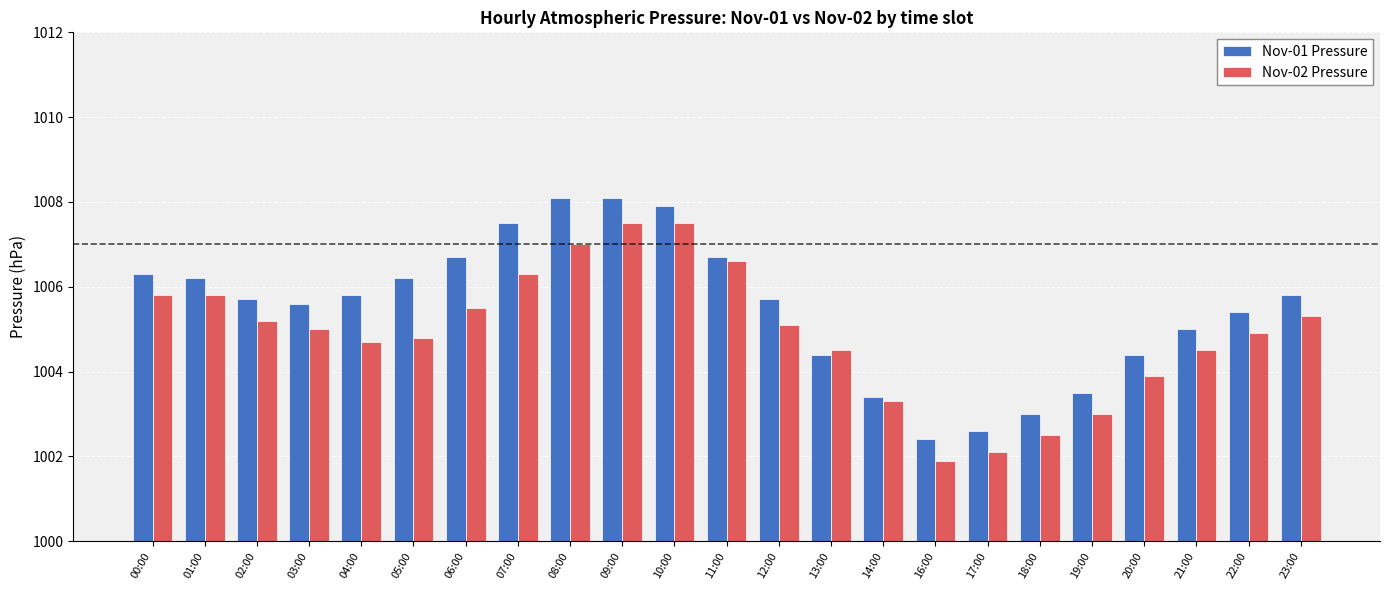

Reading right to left, transcribe all the data shown in this chart.

Nov-01 Pressure: 1005.8	1005.4	1005.0	1004.4	1003.5	1003.0	1002.6	1002.4	1003.4	1004.4	1005.7	1006.7	1007.9	1008.1	1008.1	1007.5	1006.7	1006.2	1005.8	1005.6	1005.7	1006.2	1006.3
Nov-02 Pressure: 1005.3	1004.9	1004.5	1003.9	1003.0	1002.5	1002.1	1001.9	1003.3	1004.5	1005.1	1006.6	1007.5	1007.5	1007.0	1006.3	1005.5	1004.8	1004.7	1005.0	1005.2	1005.8	1005.8